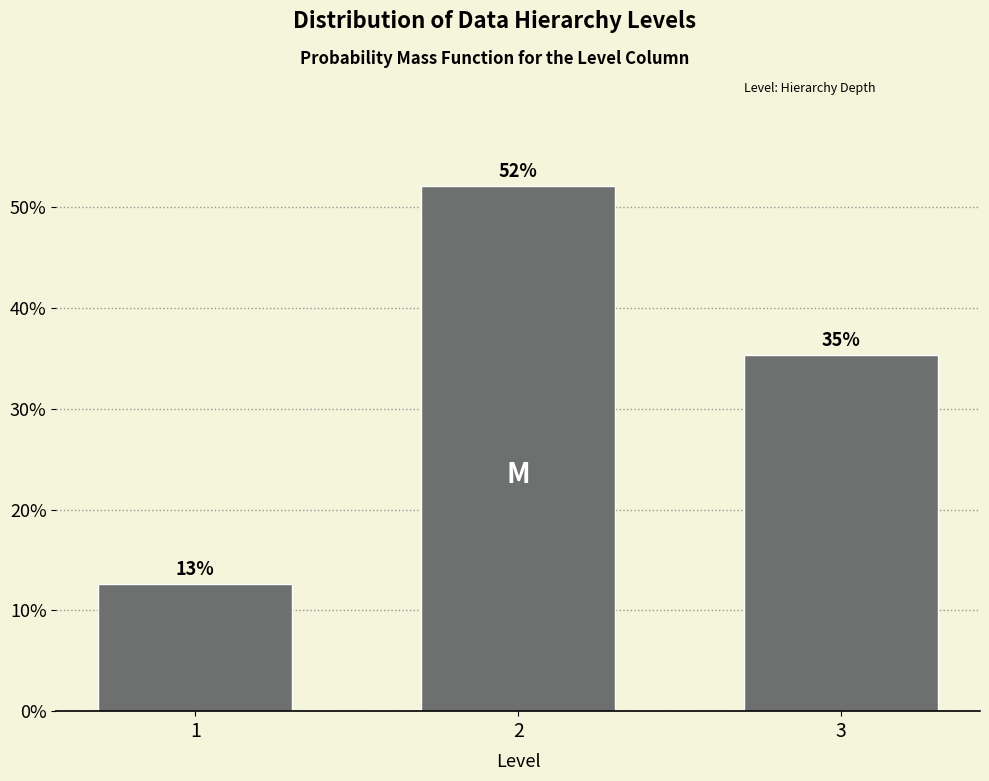

Does the chart contain any negative values?

No